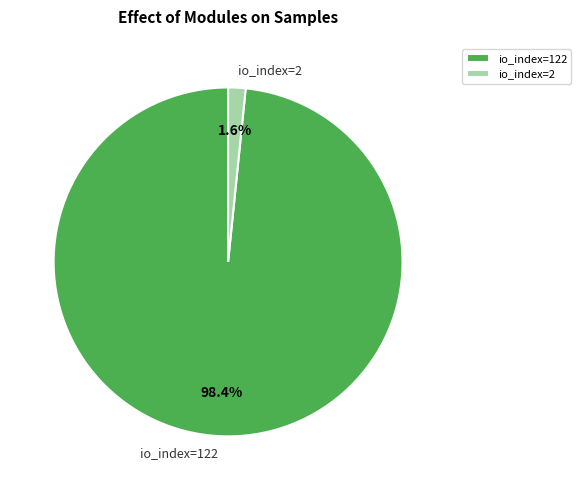

Combined, do io_index=2 and io_index=122 account for over 50%?

Yes